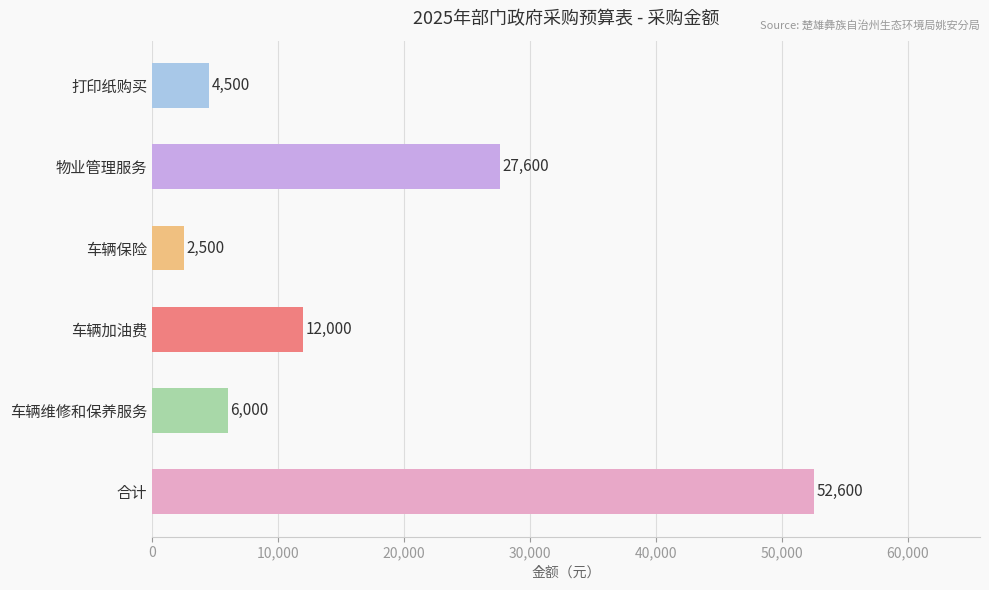

What position from the bottom is 物业管理服务?

5